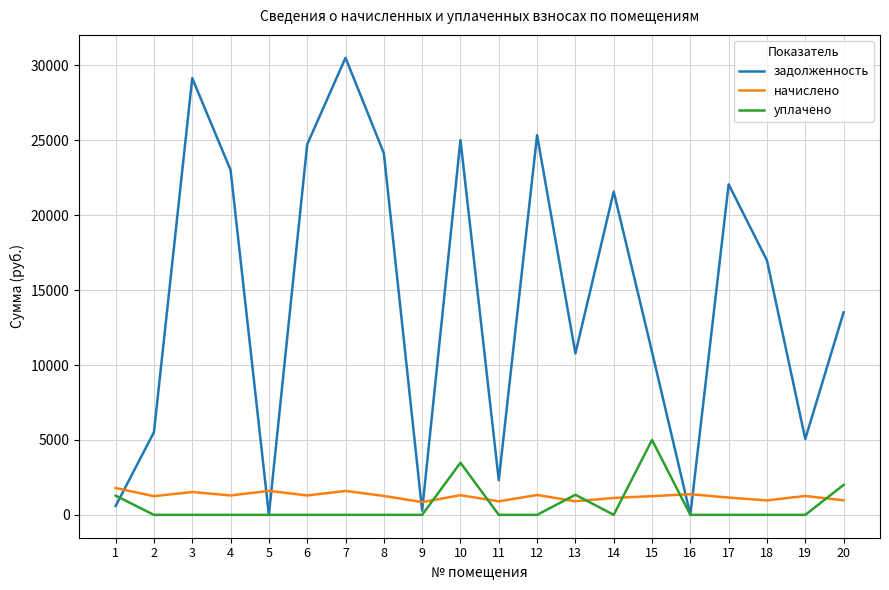

What is the total value across all series at 11?

3212.6